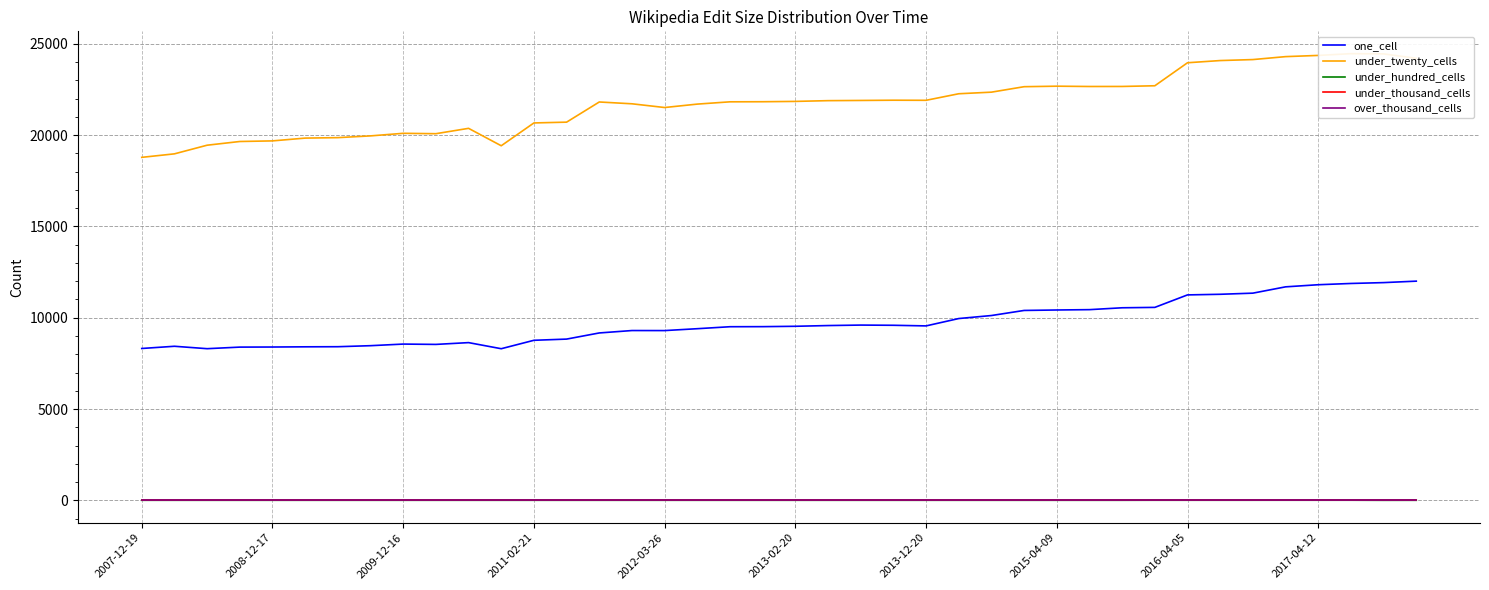

True or false: one_cell and under_hundred_cells intersect in this chart.

False